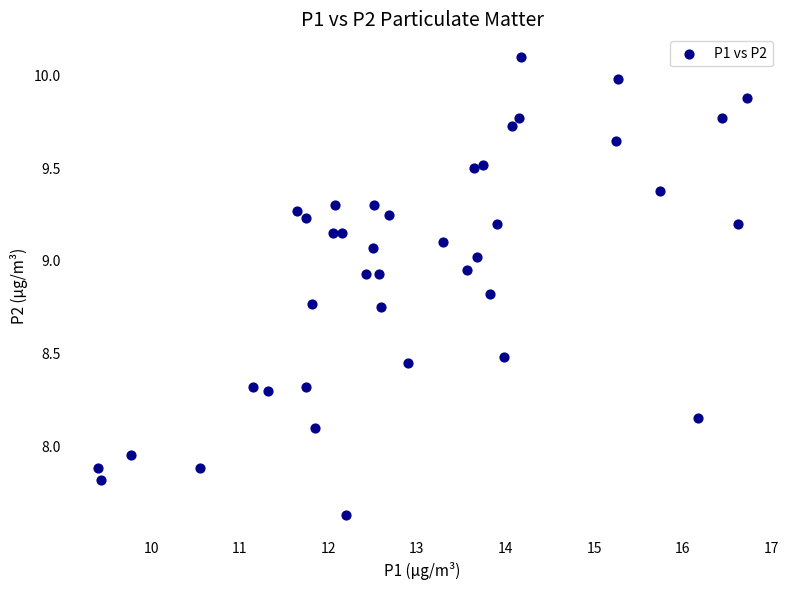

What is the range of X values (max minus min)?

7.3